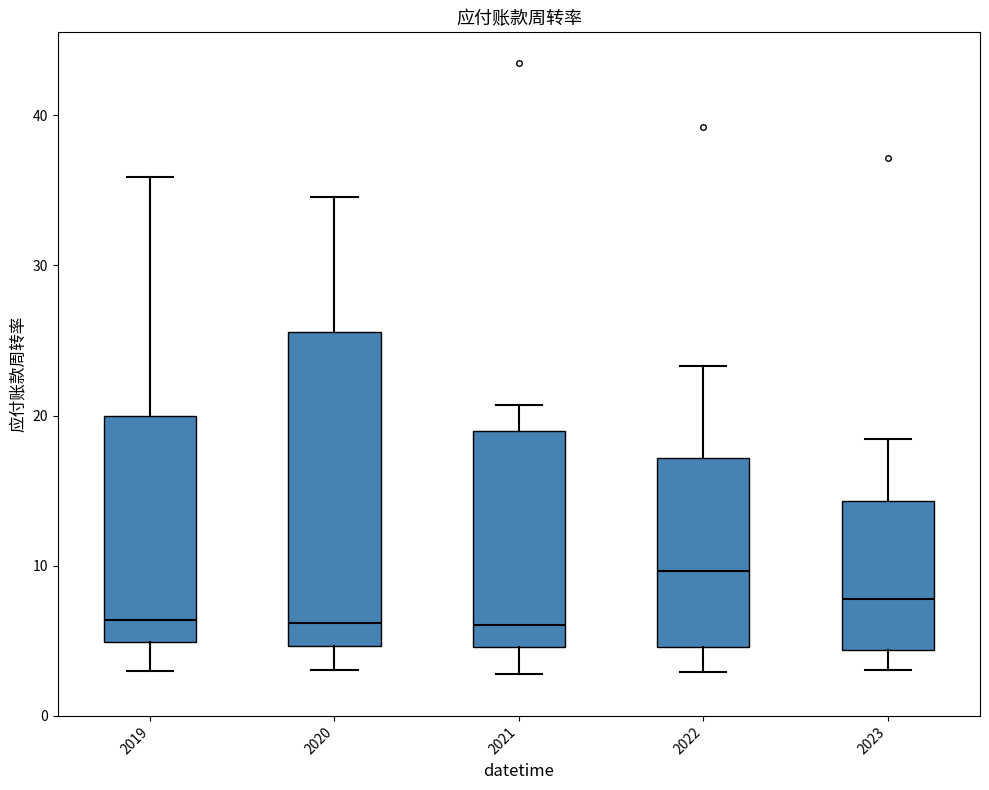

Reading left to right, read every box against the y-axis: the position of its median line, the range the box covers, and the ends of its whiskers. The values are not printed on the chart, so give them approximately, as read against the axis.

2019: median 6, box 5 to 20, whiskers 3 to 36
2020: median 6, box 5 to 26, whiskers 3 to 35
2021: median 6, box 5 to 19, whiskers 3 to 21
2022: median 10, box 5 to 17, whiskers 3 to 23
2023: median 8, box 4 to 14, whiskers 3 to 18